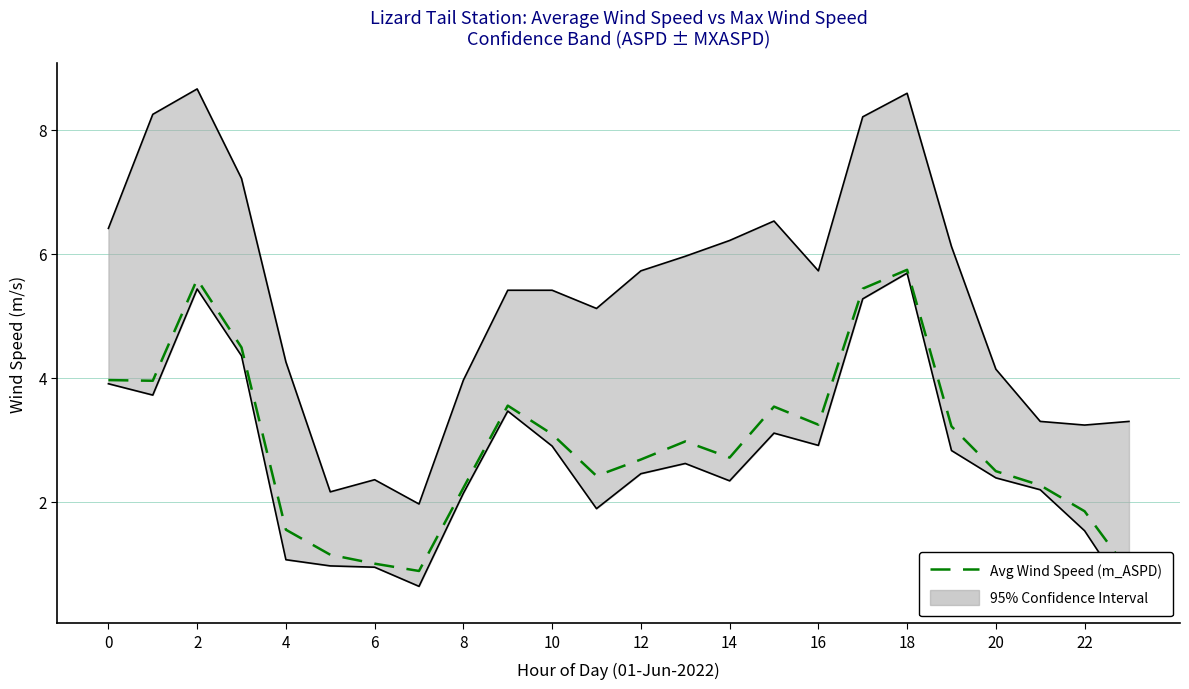

What is the value of the 9th point from the left?

2.2